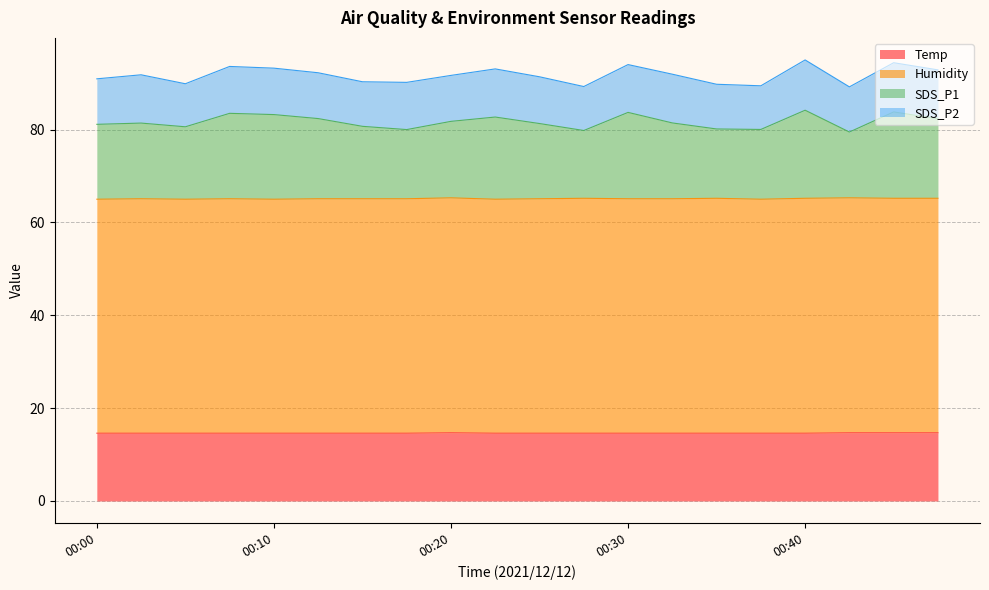

What is the lowest value of the Temp series?

14.6